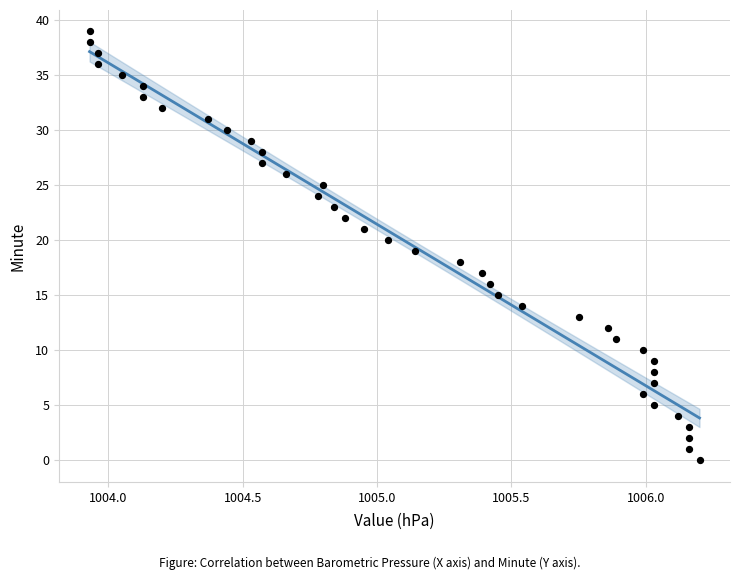

How many data points are displayed?

40